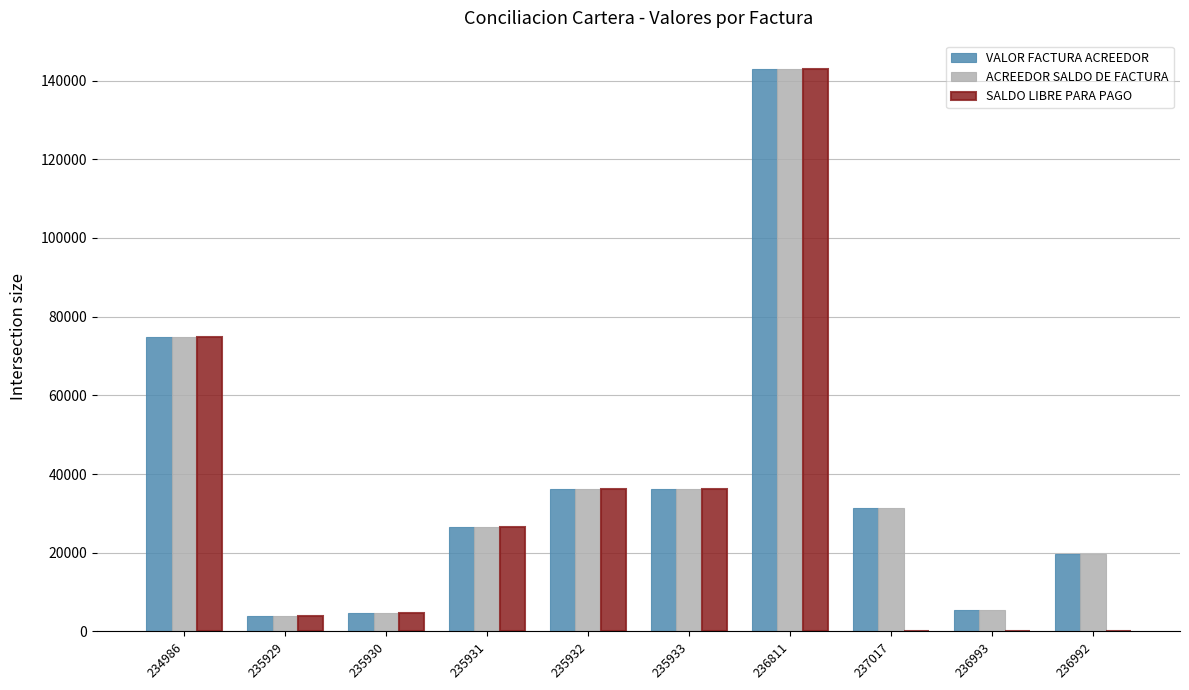

At which category is the sum across all series the highest?

236811